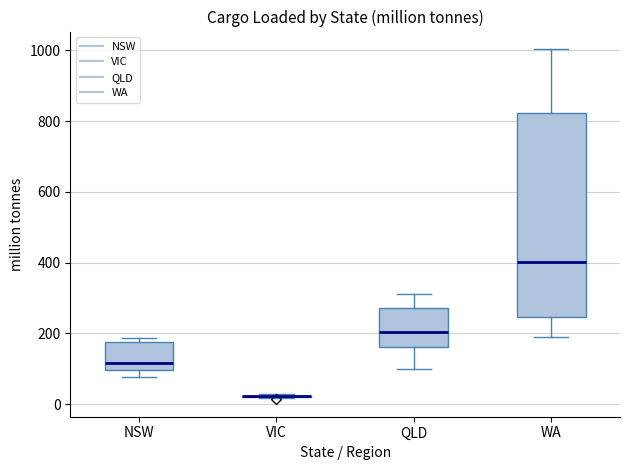

Reading left to right, transcribe this box plot: for each box, give where its median line is, the range the box spans, and where its two whiskers end, as read against the y-axis. The values are not printed on the chart, so give them approximately, as read against the axis.

NSW: median 120, box 100 to 180, whiskers 80 to 180 (just above the box's upper edge)
VIC: box collapsed to a line at 20, whiskers 20 to 20
QLD: median 200, box 160 to 280, whiskers 100 to 320
WA: median 400, box 240 to 820, whiskers 200 to 1000